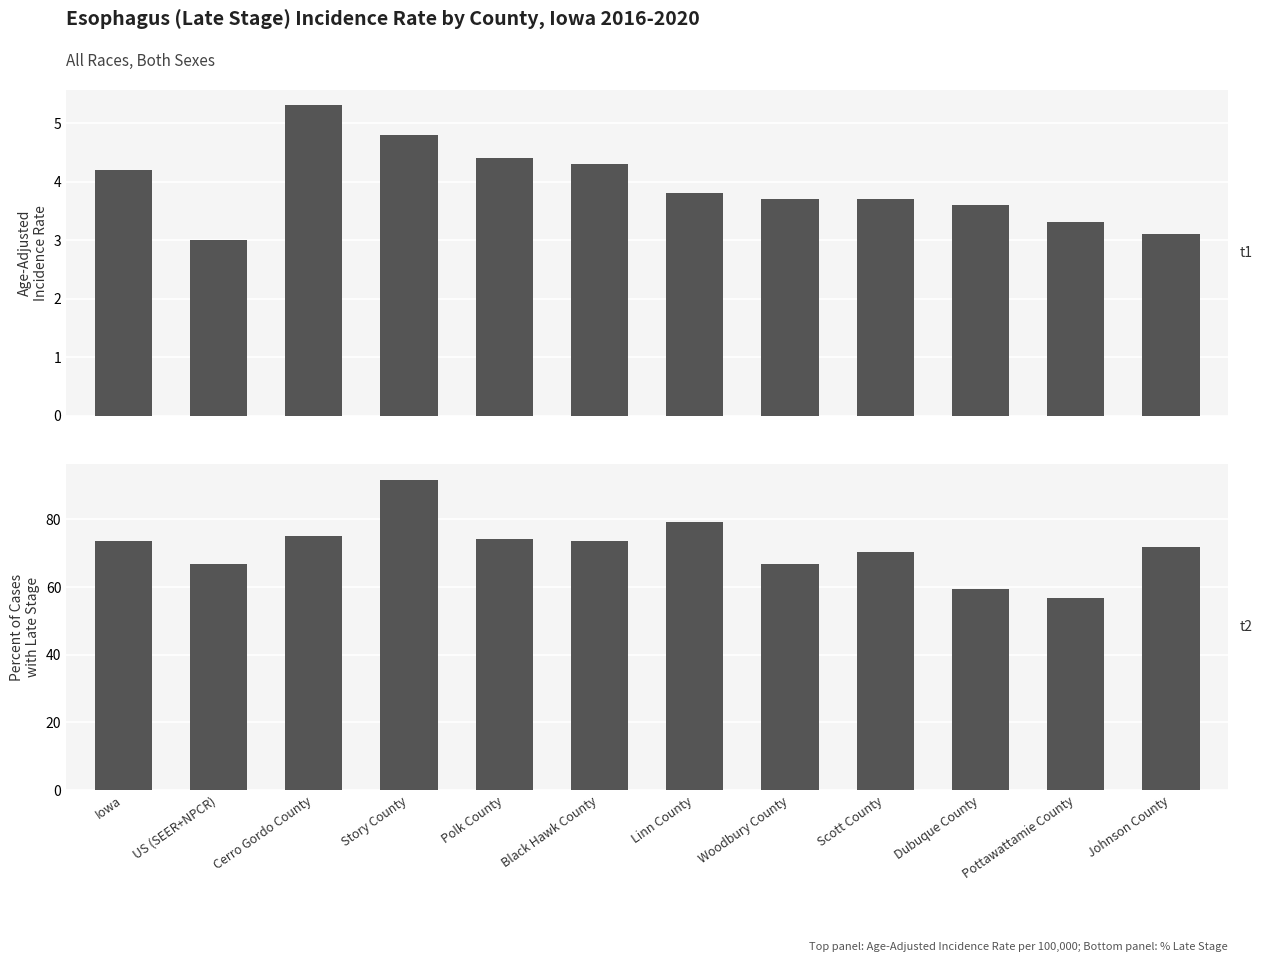

What is the spread (max minus min) of values at Scott County?

66.8